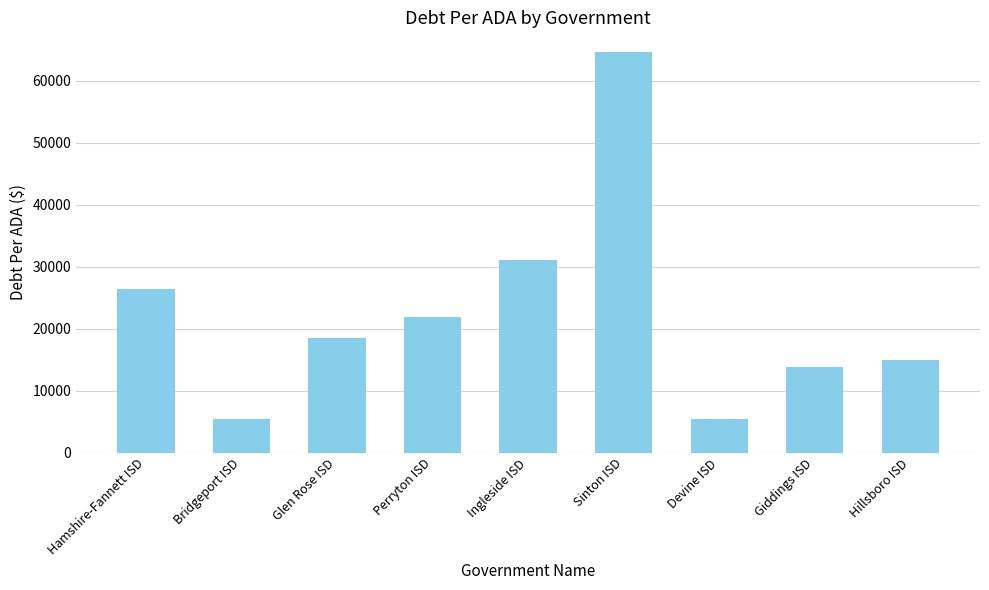

The value at Hillsboro ISD is 14997.4. True or false?

True